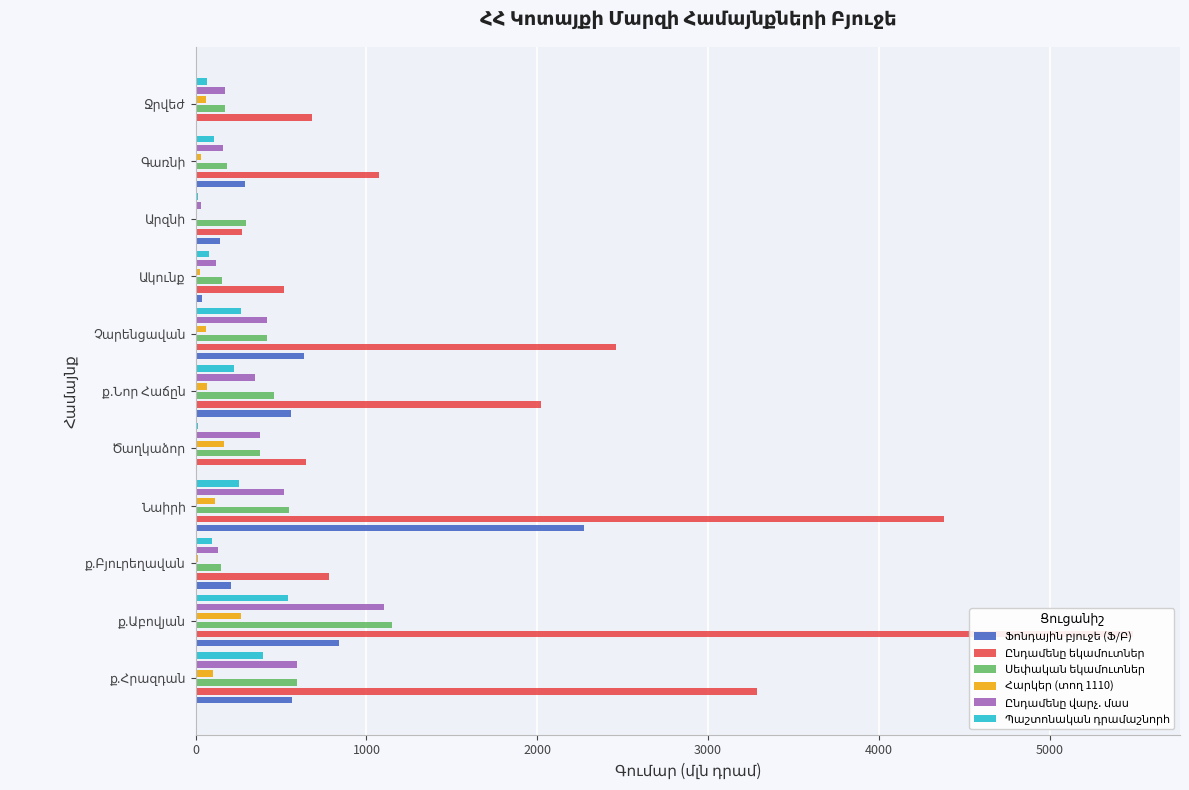

True or false: Հարկեր (տող 1110) has a value of 2.5 at Արզնի.

False